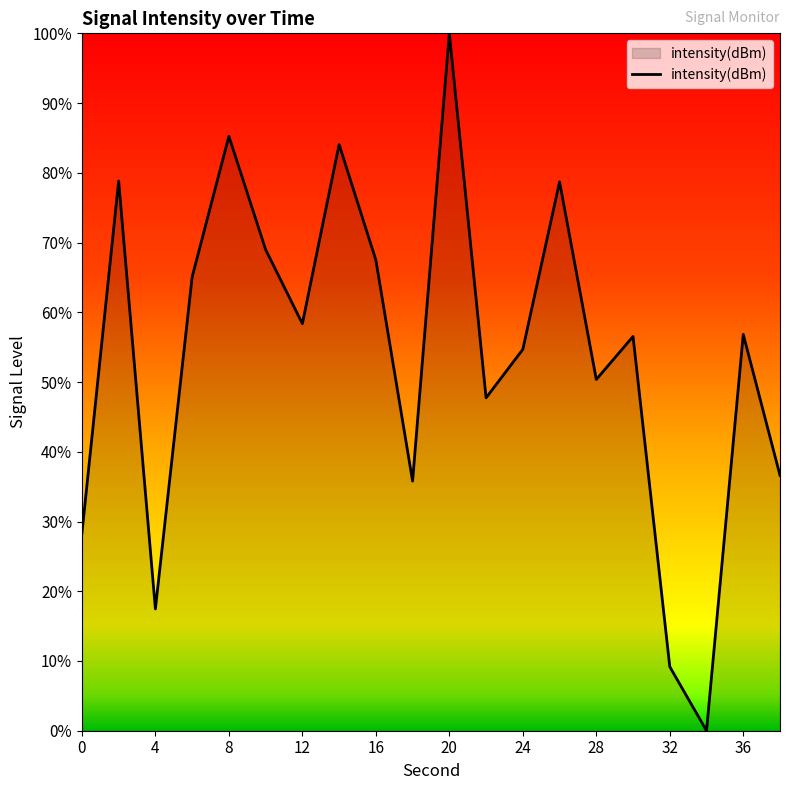

What is the difference between the maximum and minimum values?

100.0